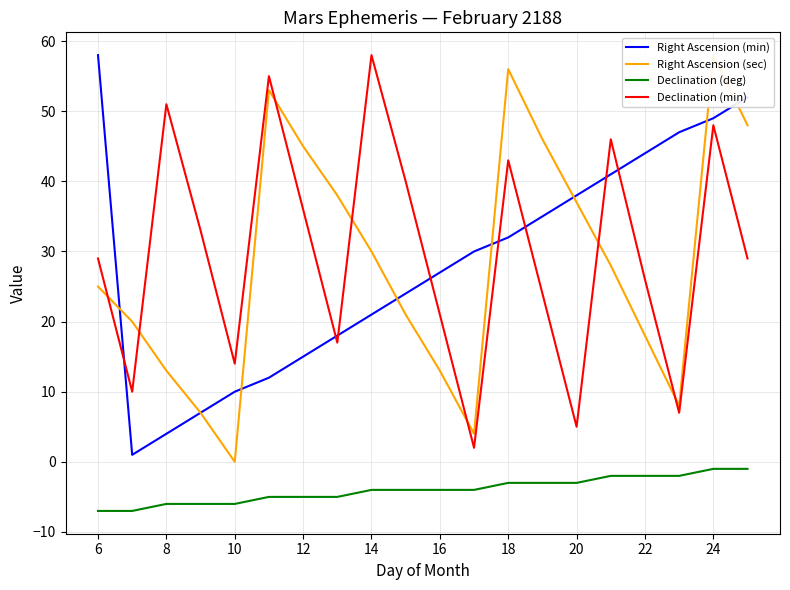

Reading left to right, list all the values displayed in this chart.

Right Ascension (min): 58	1	4	7	10	12	15	18	21	24	27	30	32	35	38	41	44	47	49	52
Right Ascension (sec): 25	20	13	7	0	53	45	38	30	21	13	4	56	46	37	28	18	8	58	48
Declination (deg): -7	-7	-6	-6	-6	-5	-5	-5	-4	-4	-4	-4	-3	-3	-3	-2	-2	-2	-1	-1
Declination (min): 29	10	51	33	14	55	36	17	58	40	21	2	43	24	5	46	26	7	48	29